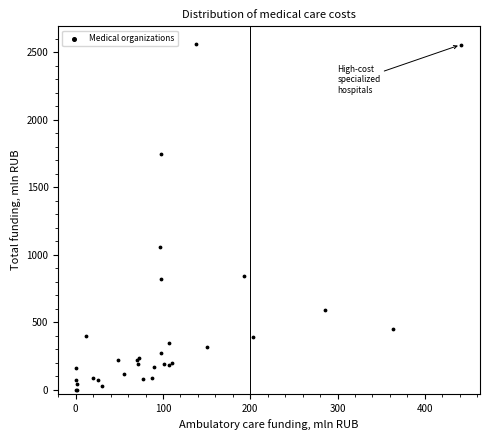

What Y value in the scatter plot is closest to 1281?

1054.0